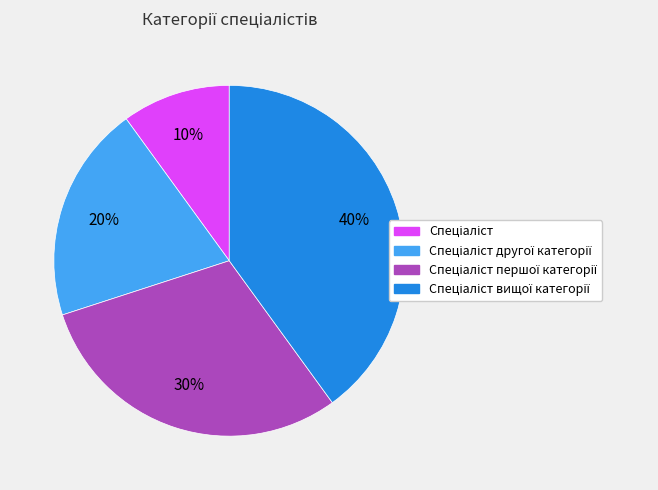

To the nearest percent, what is the average slice percentage?

25%